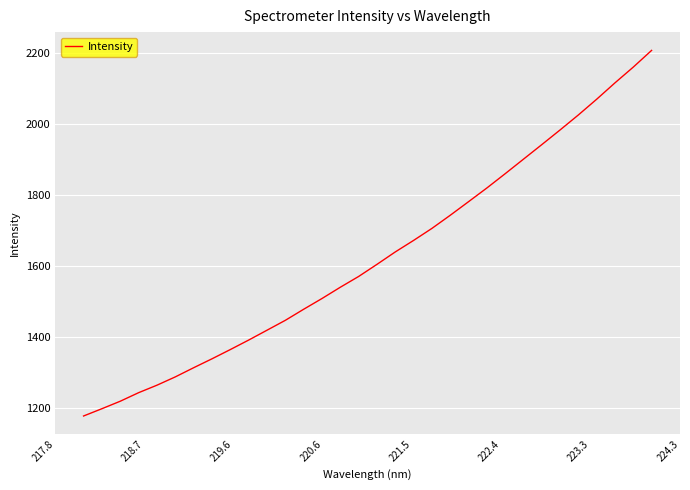

What is the difference between the second highest and second lowest values?

963.7